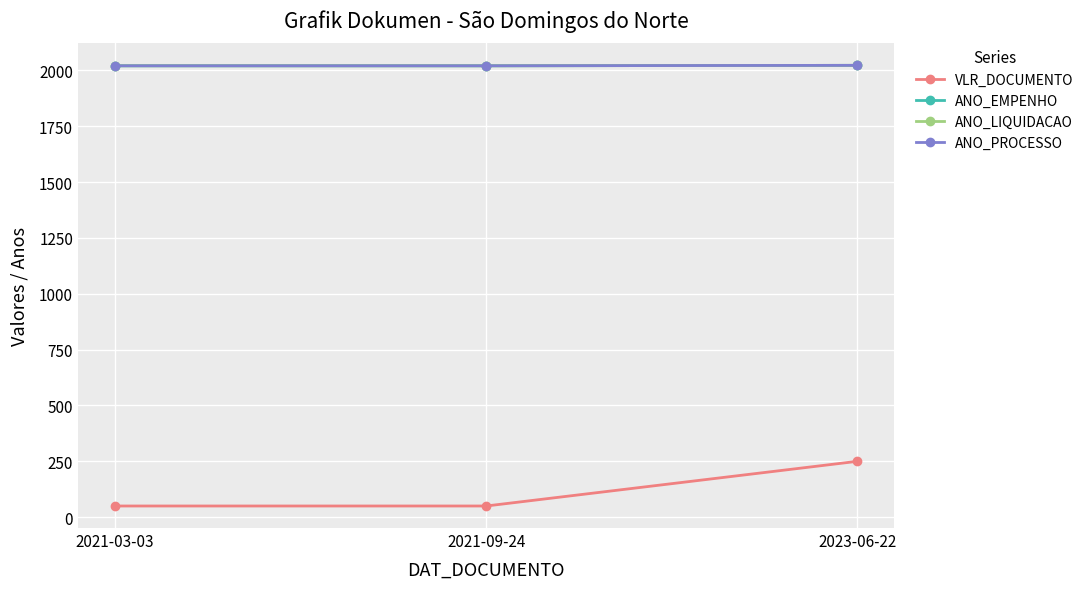

Does the chart have visible grid lines?

Yes